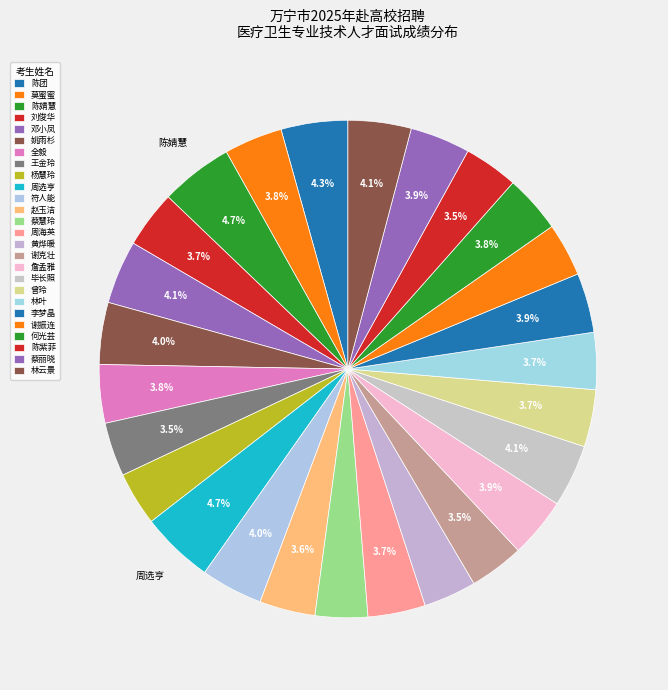

How many segments does this pie chart have?

26